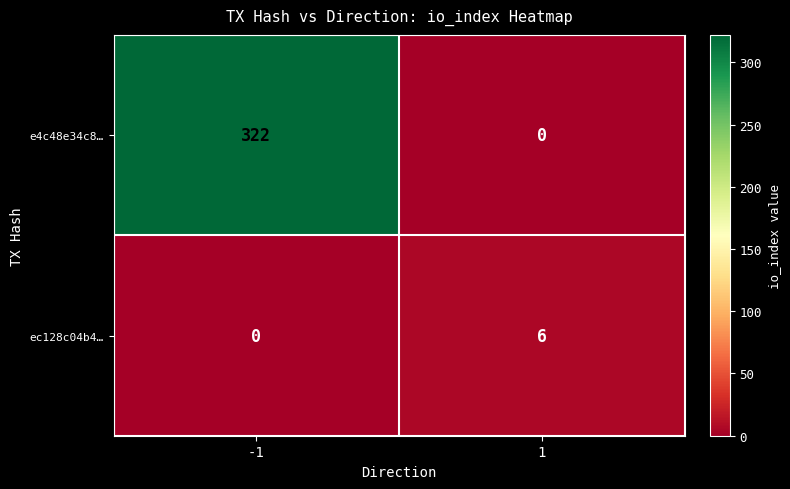

What is the sum of all e4c48e34c8… values?

322